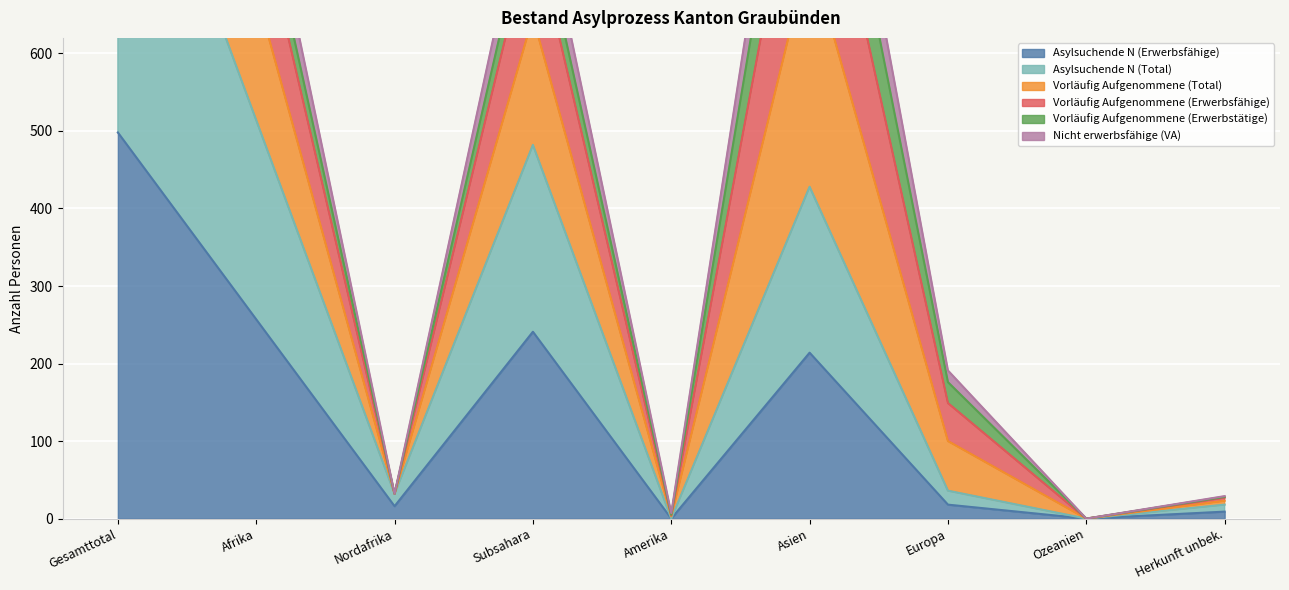

What is the difference between the Vorläufig Aufgenommene (Erwerbsfähige) values at Nordafrika and Europa?

144